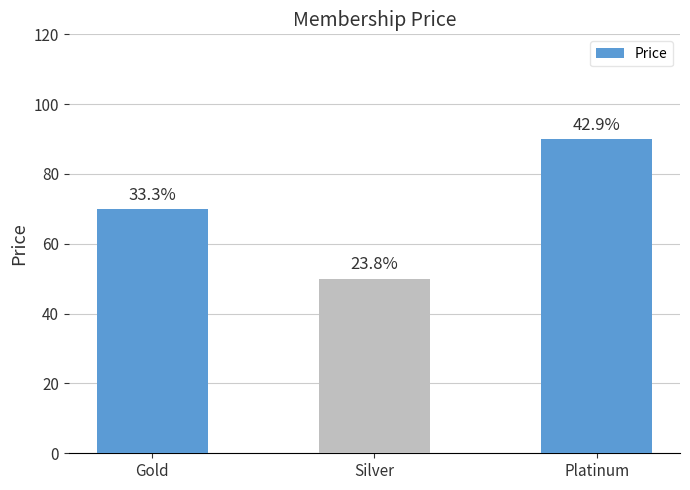

Are the bars horizontal?

No